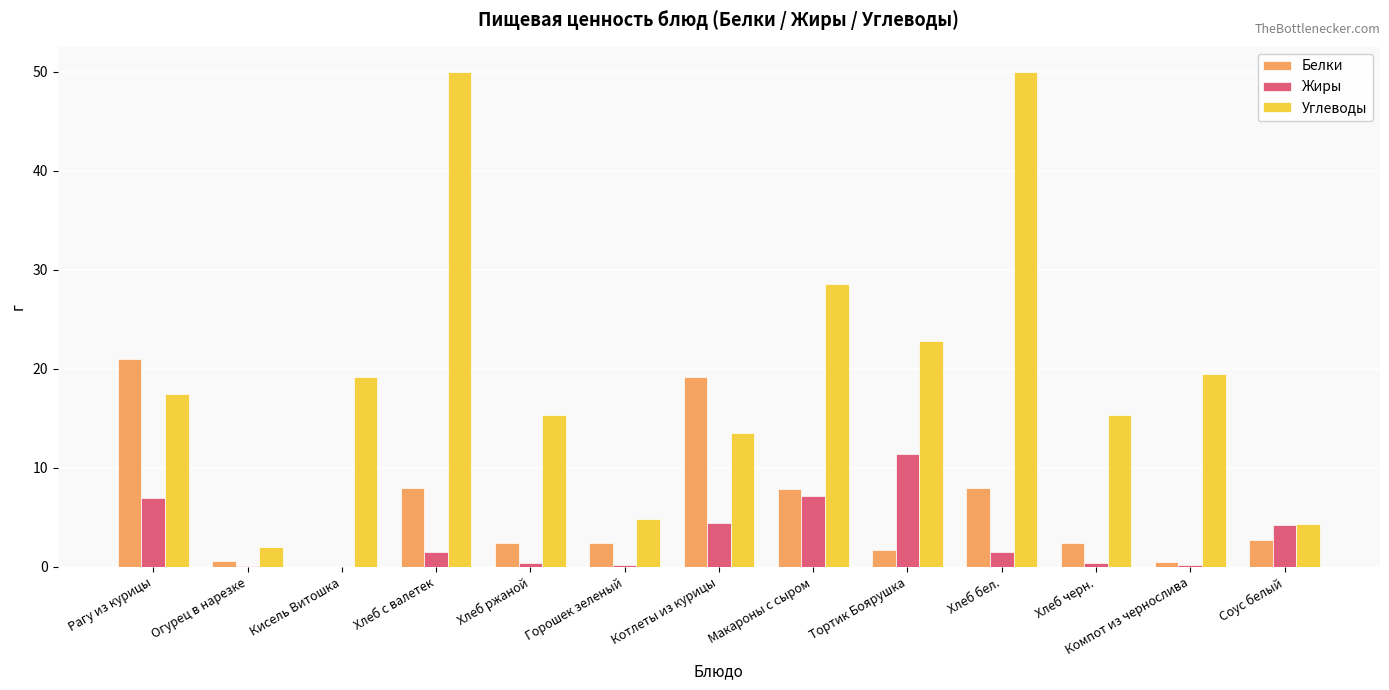

Which series changed the most between Огурец в нарезке and Тортик Боярушка?

Углеводы